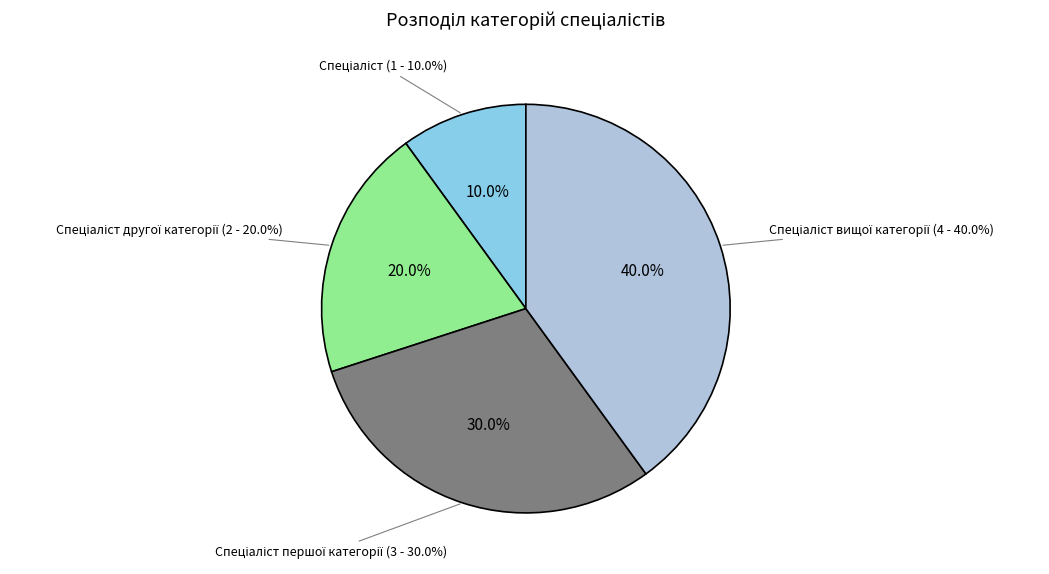

To the nearest percent, what is the difference between the Спеціаліст другої категорії and Спеціаліст вищої категорії slice percentages?

20%